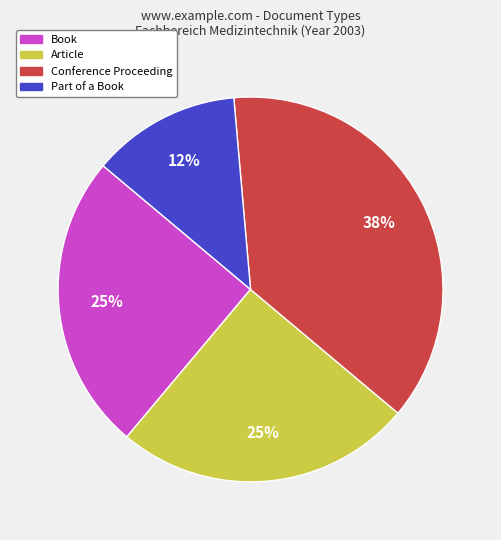

Does any single category account for the majority?

No